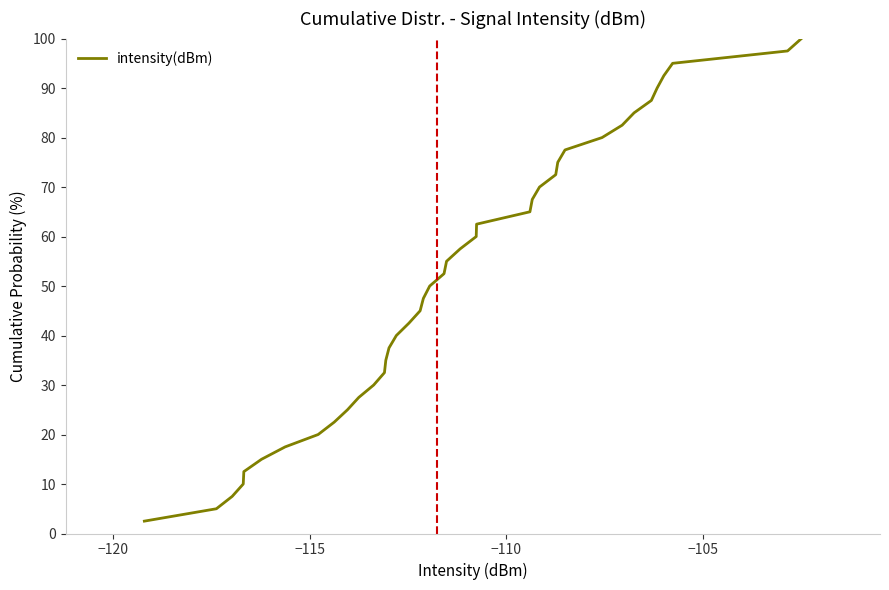

What is the greatest value displayed?

100.0